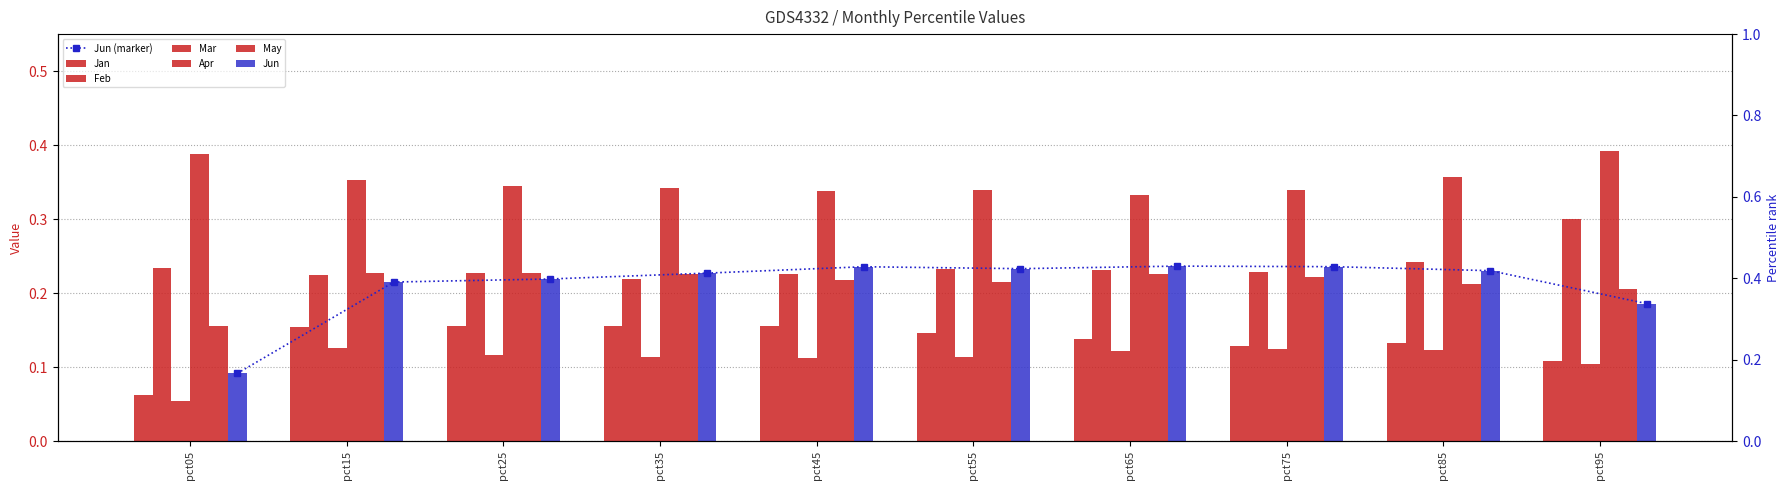

What is the greatest value displayed?

0.4